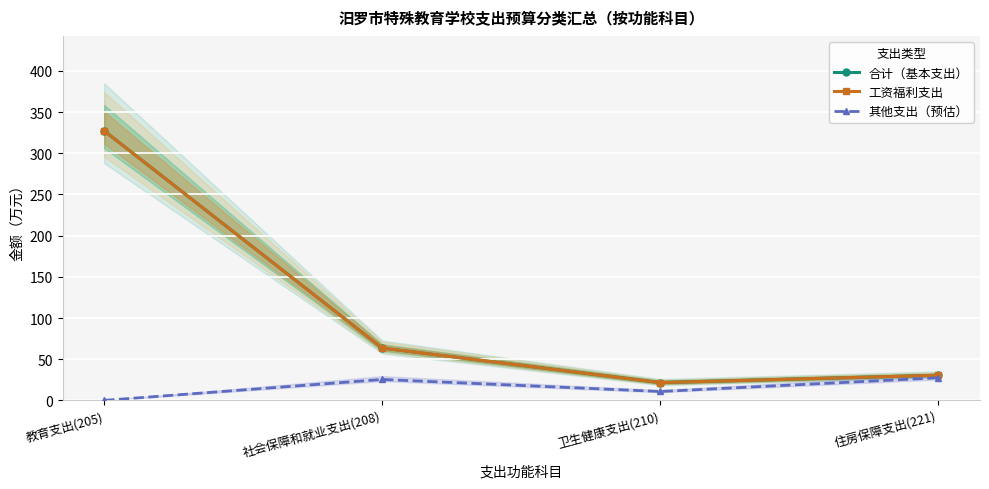

What is the sum of all 合计（基本支出） values?

442.8